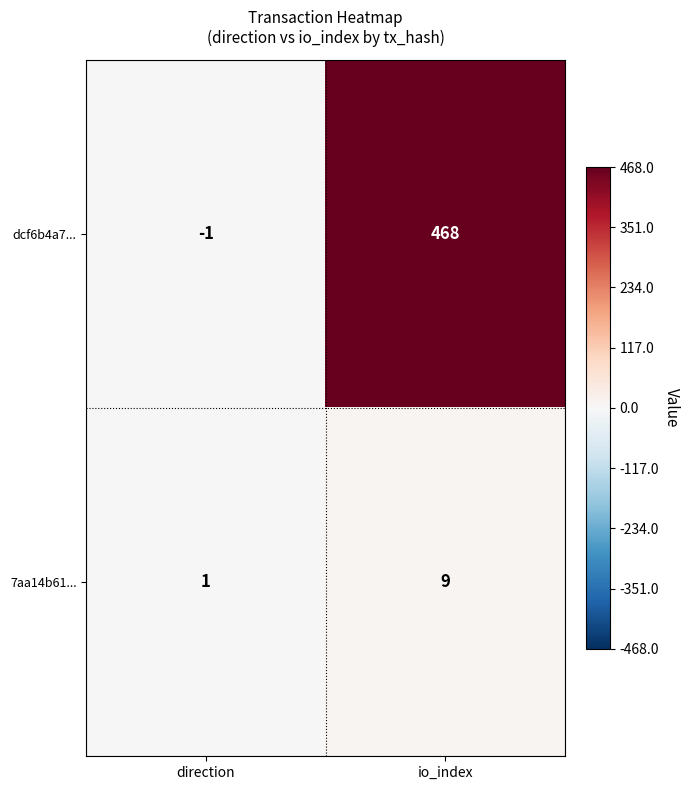

List the series in order of their peak value, lowest first.

7aa14b61..., dcf6b4a7...